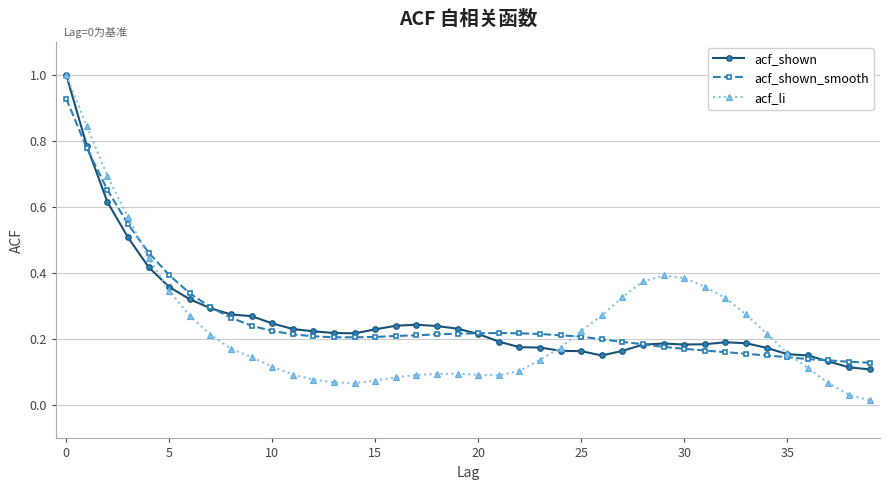

What is the maximum value for acf_li?

1.0